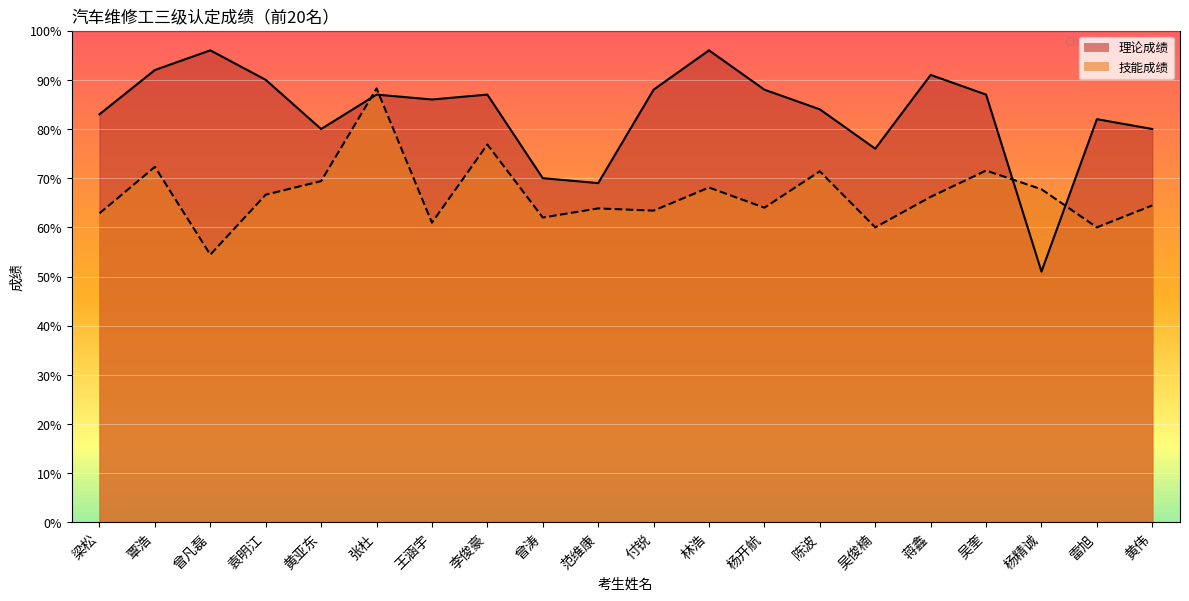

Reading right to left, list all the values displayed in this chart.

理论成绩: 黄伟=80.0	雷旭=82.0	杨精诚=51.0	吴奎=87.0	蒋鑫=91.0	吴俊楠=76.0	陈波=84.0	杨开航=88.0	林浩=96.0	付锐=88.0	范维康=69.0	曾涛=70.0	李俊豪=87.0	王涵宇=86.0	张杜=87.0	黄亚东=80.0	袁明江=90.0	曾凡磊=96.0	覃浩=92.0	梁松=83.0
技能成绩: 黄伟=64.5	雷旭=60.0	杨精诚=67.8	吴奎=71.5	蒋鑫=66.2	吴俊楠=60.0	陈波=71.4	杨开航=64.0	林浩=68.1	付锐=63.4	范维康=63.9	曾涛=62.0	李俊豪=76.8	王涵宇=61.0	张杜=88.2	黄亚东=69.4	袁明江=66.7	曾凡磊=54.5	覃浩=72.3	梁松=62.9